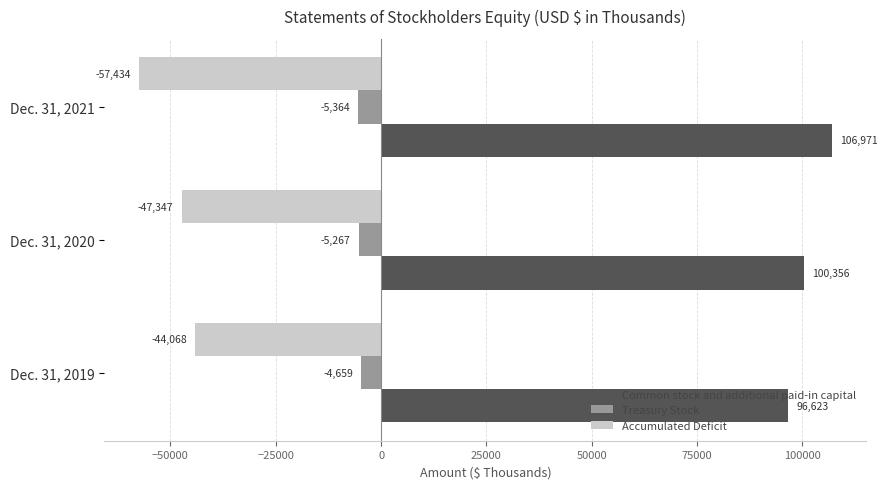

At how many categories does at least one series exceed 13277?

3